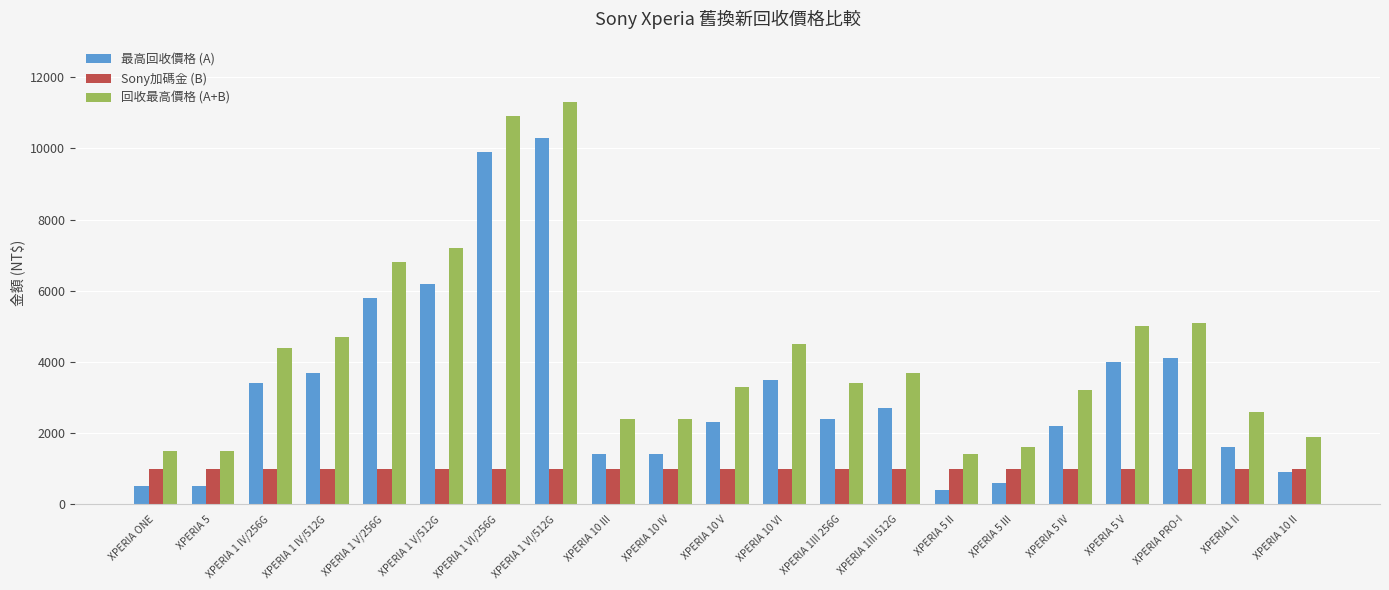

How many bars are there in total?

63